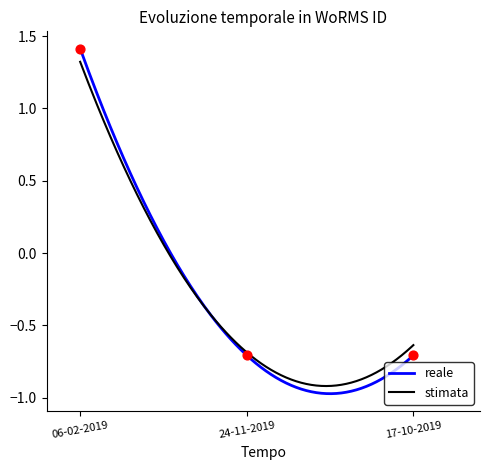

Which has a higher value, 06-02-2019 or 24-11-2019?

06-02-2019